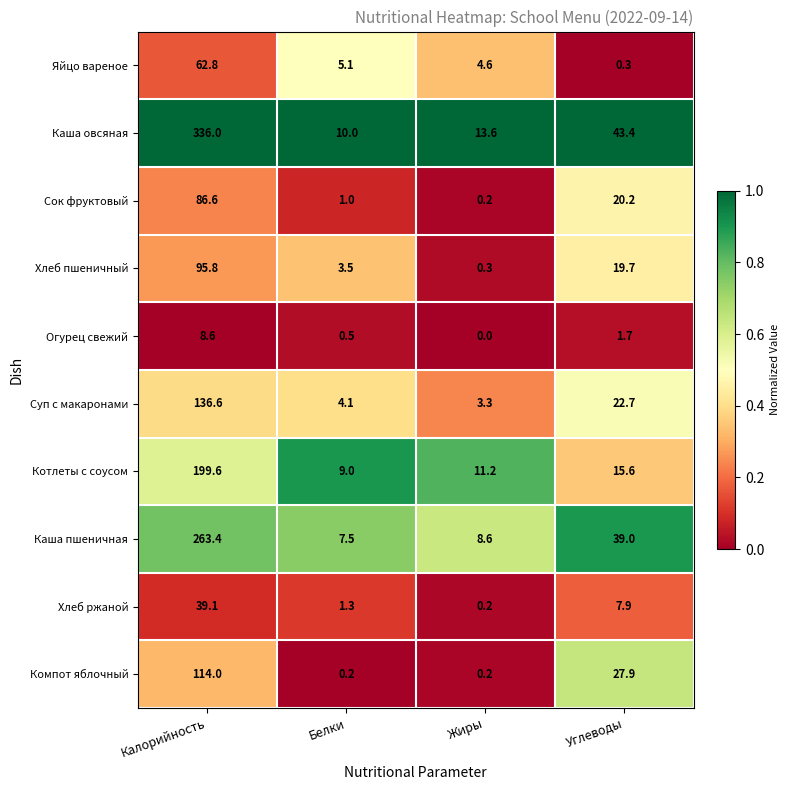

Rank the series at Углеводы from highest to lowest value.

Каша овсяная, Каша пшеничная, Компот яблочный, Суп с макаронами, Сок фруктовый, Хлеб пшеничный, Котлеты с соусом, Хлеб ржаной, Огурец свежий, Яйцо вареное